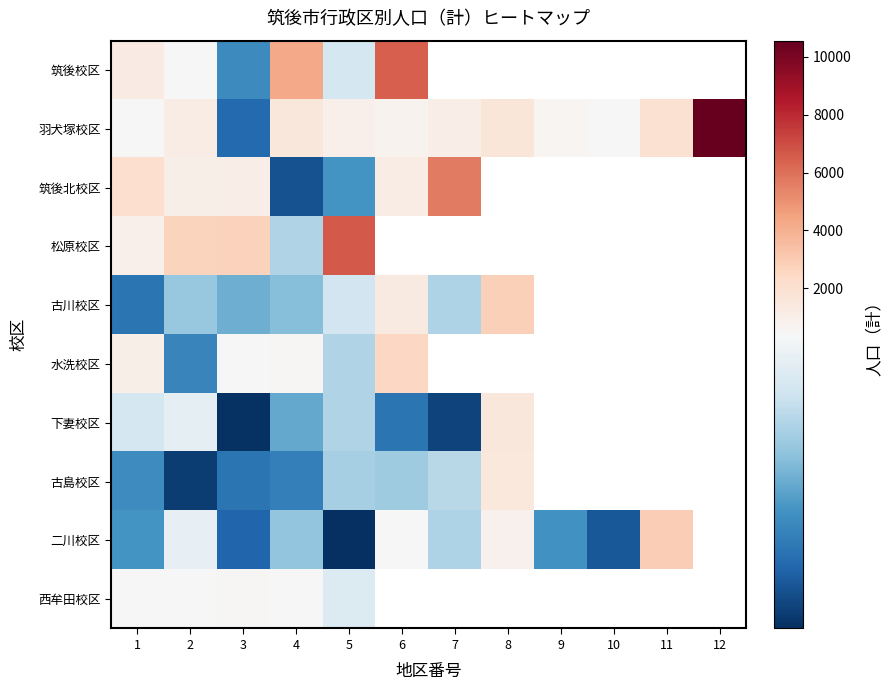

How many values in the 二川校区 series exceed 295?

4